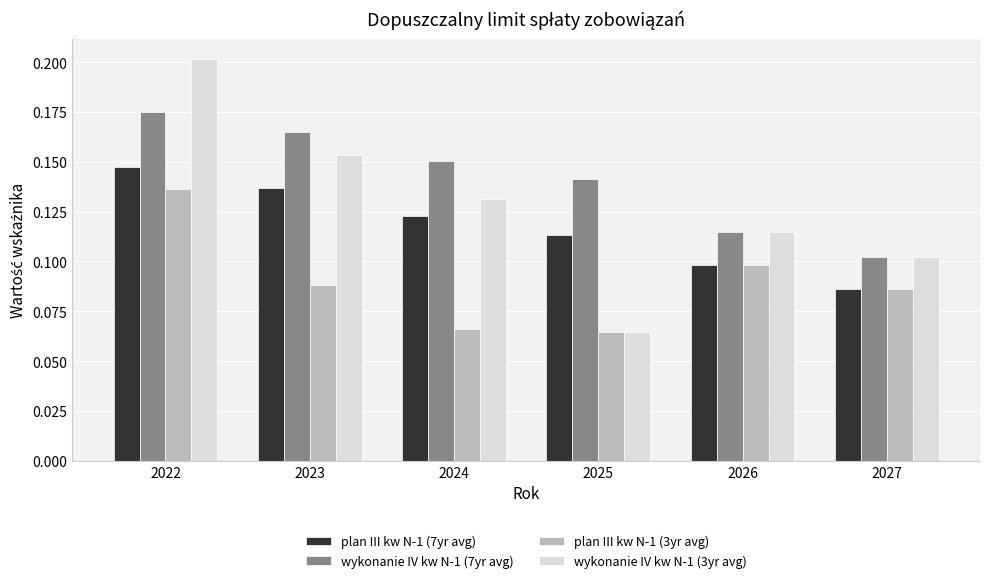

What is the sum of all plan III kw N-1 (7yr avg) values?

0.7